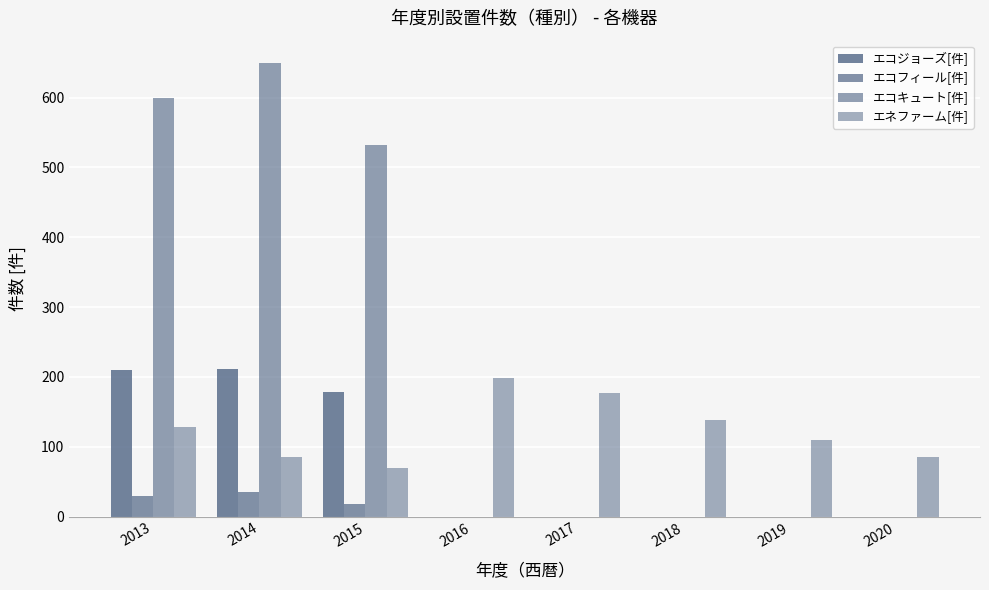

Between 2015 and 2018, which series saw the biggest shift?

エコキュート[件]